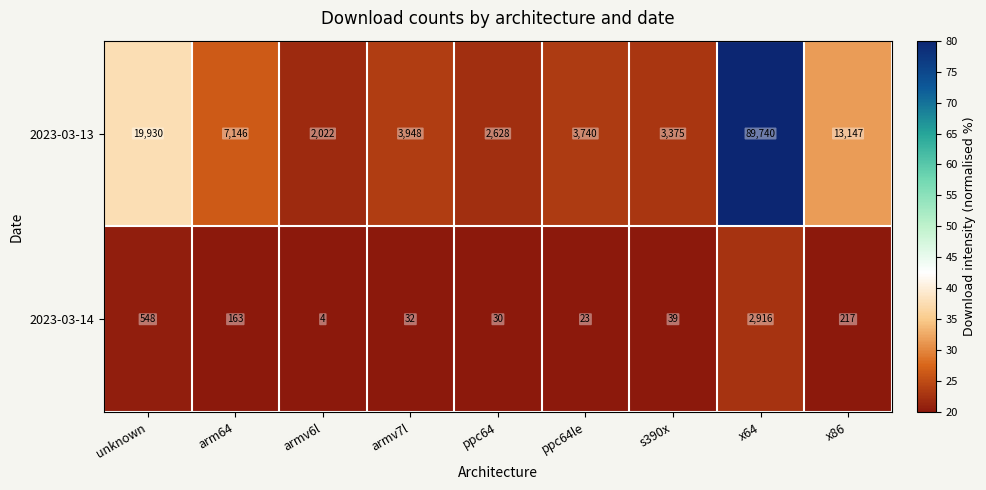

List the labels in order of 2023-03-14 value, largest first.

x64, unknown, x86, arm64, s390x, armv7l, ppc64, ppc64le, armv6l